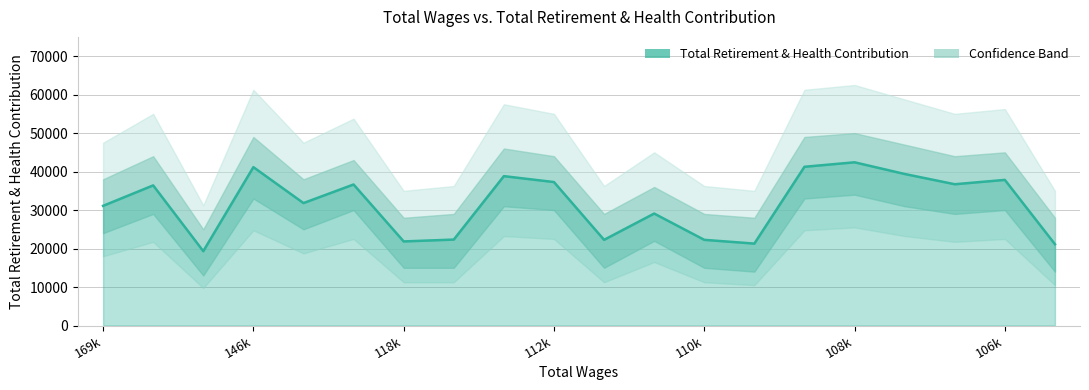

How many data points are above 36416?

9